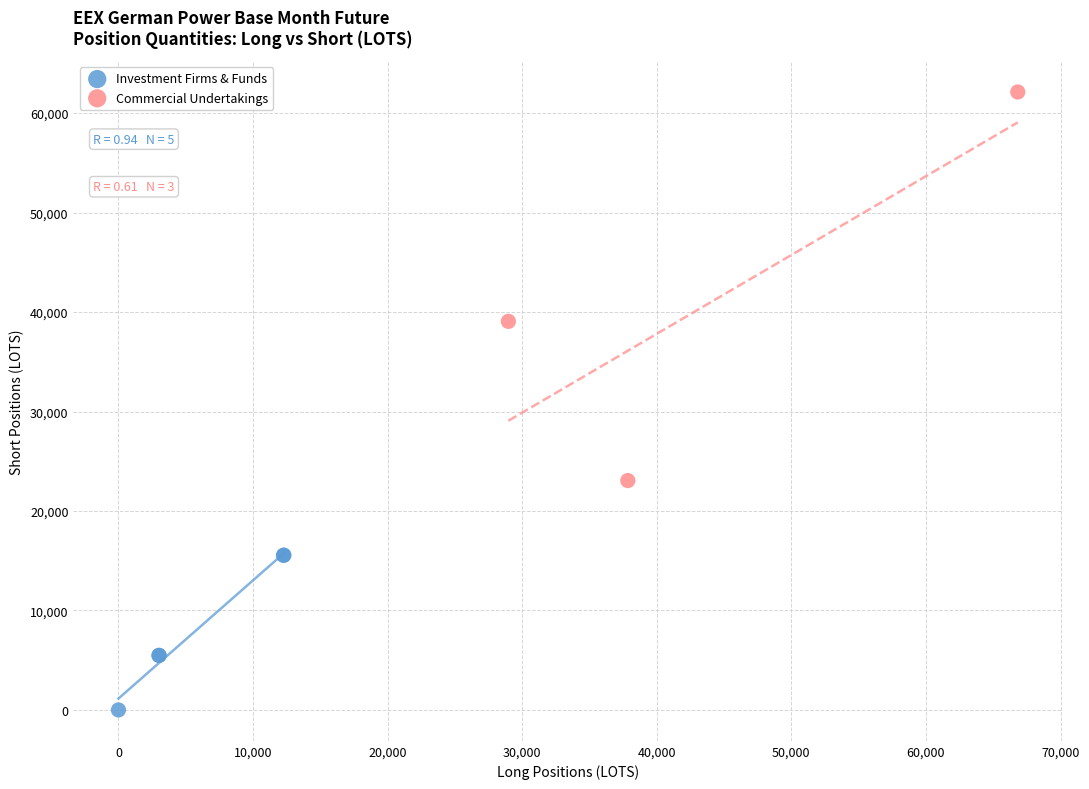

What are all the series names shown in the legend?

Investment Firms & Funds, Commercial Undertakings